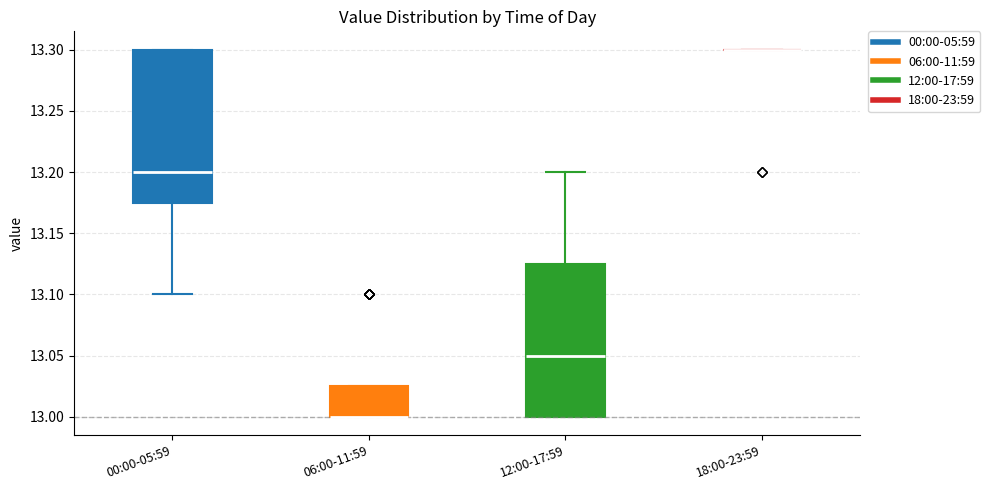

Where does the upper whisker of the box for 12:00-17:59 end on the y-axis? The values are not printed on the chart, so give them approximately, as read against the axis.

13.200